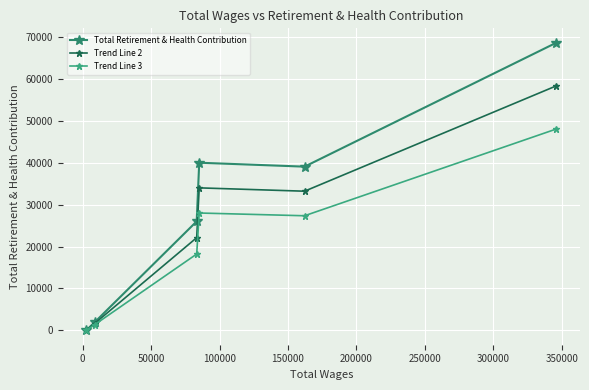

True or false: Trend Line 3 and Total Retirement & Health Contribution cross at least once.

False